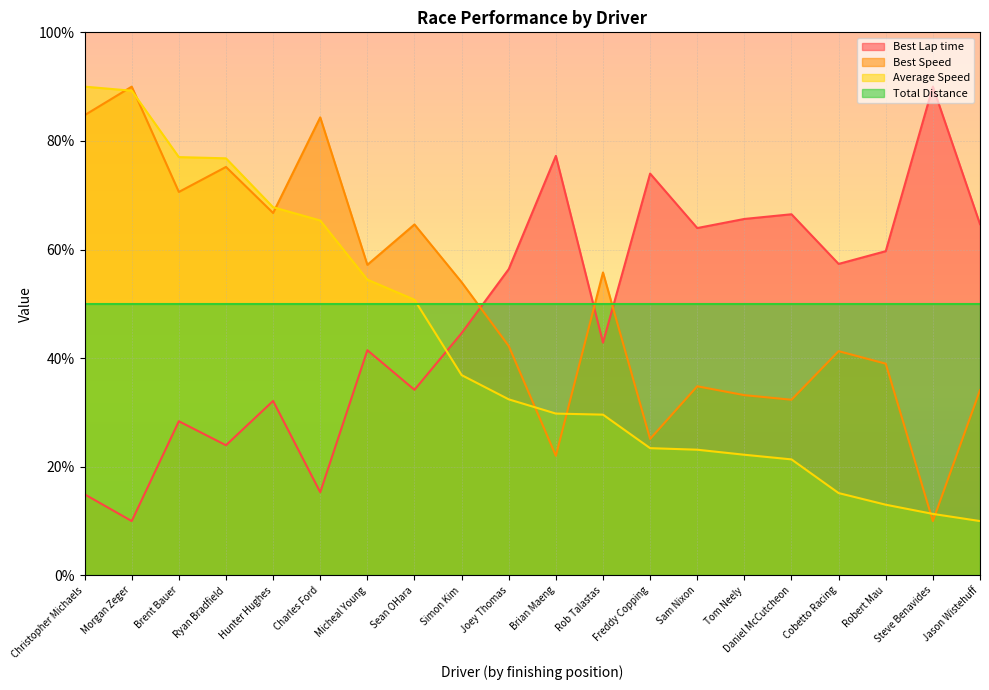

What is the label of the 13th point from the left?

Freddy Copping